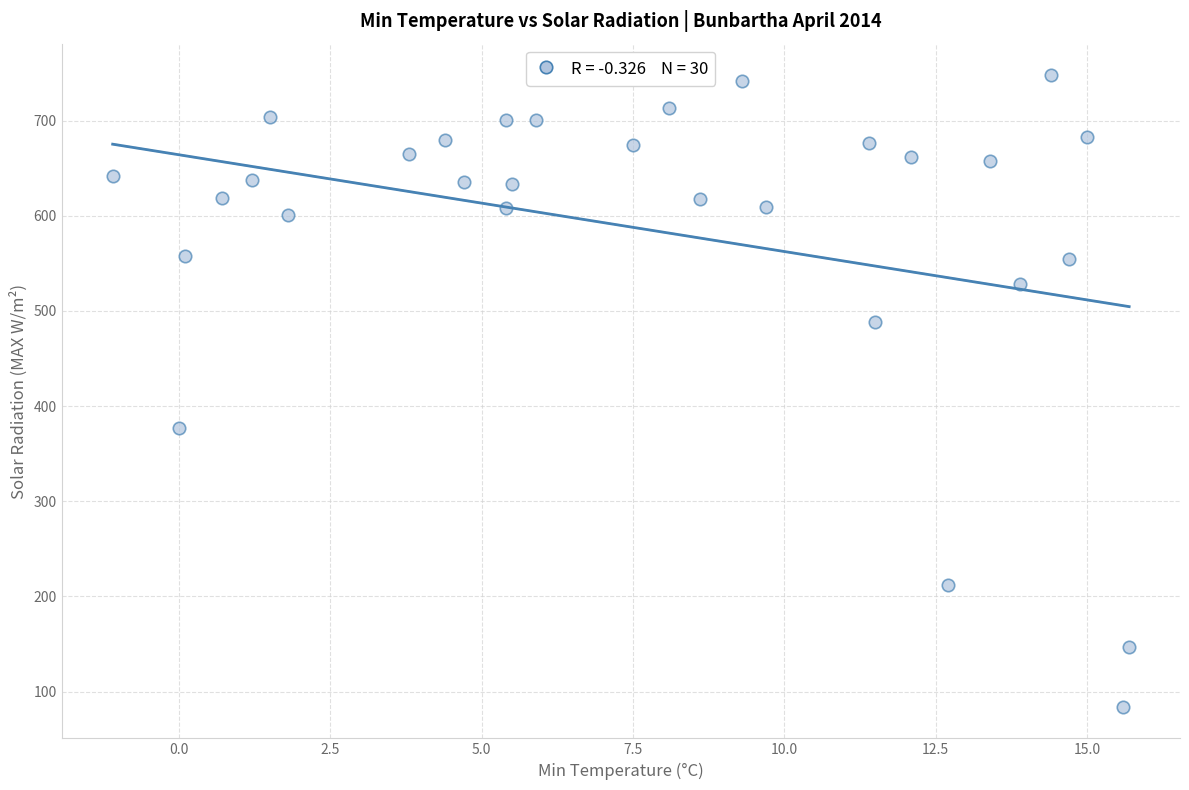

What is the range of Y values (max minus min)?

663.7